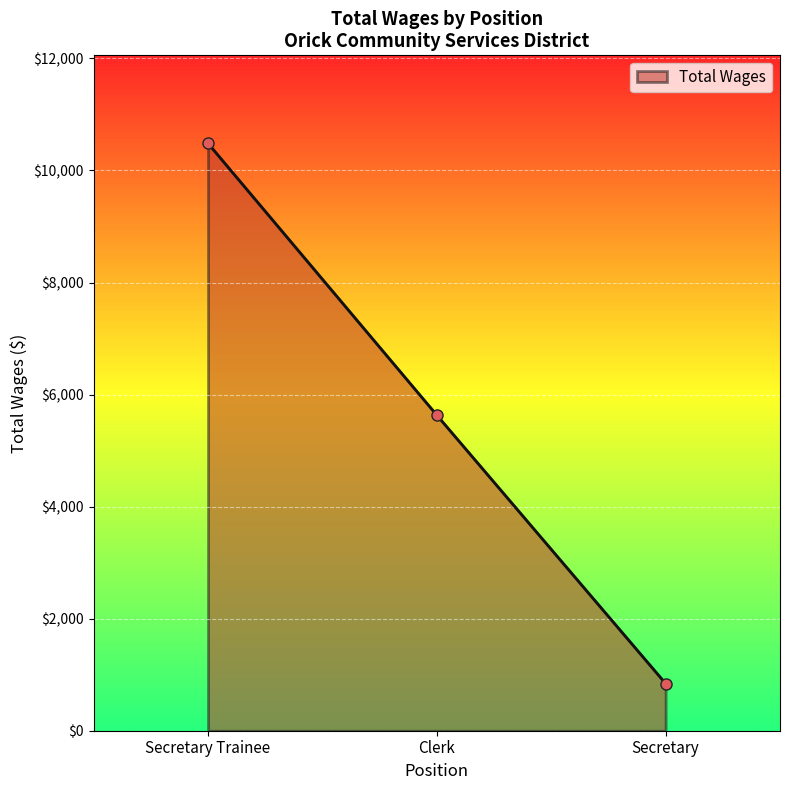

What position from the left is Secretary Trainee?

1